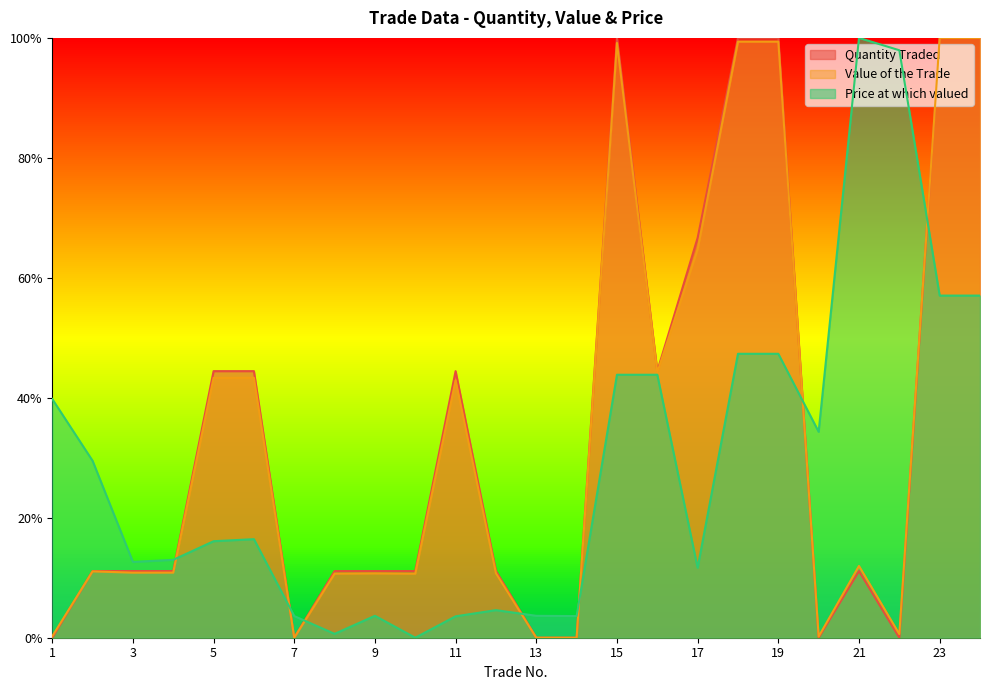

Does the chart have visible grid lines?

No